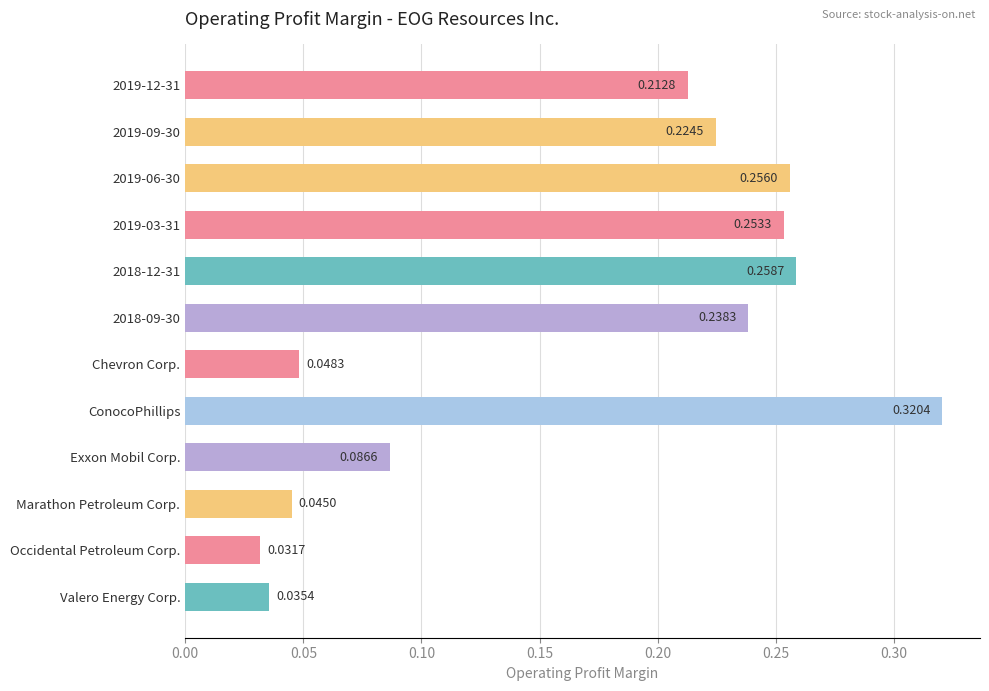

Which has a higher value, Occidental Petroleum Corp. or ConocoPhillips?

ConocoPhillips